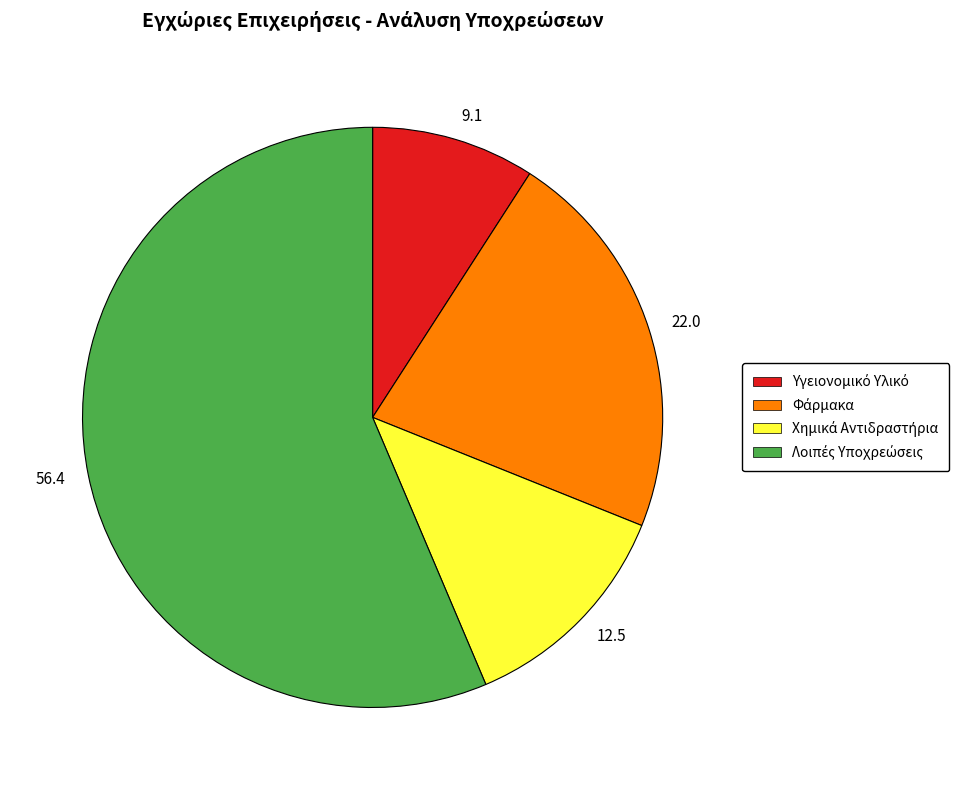

How many segments does this pie chart have?

4